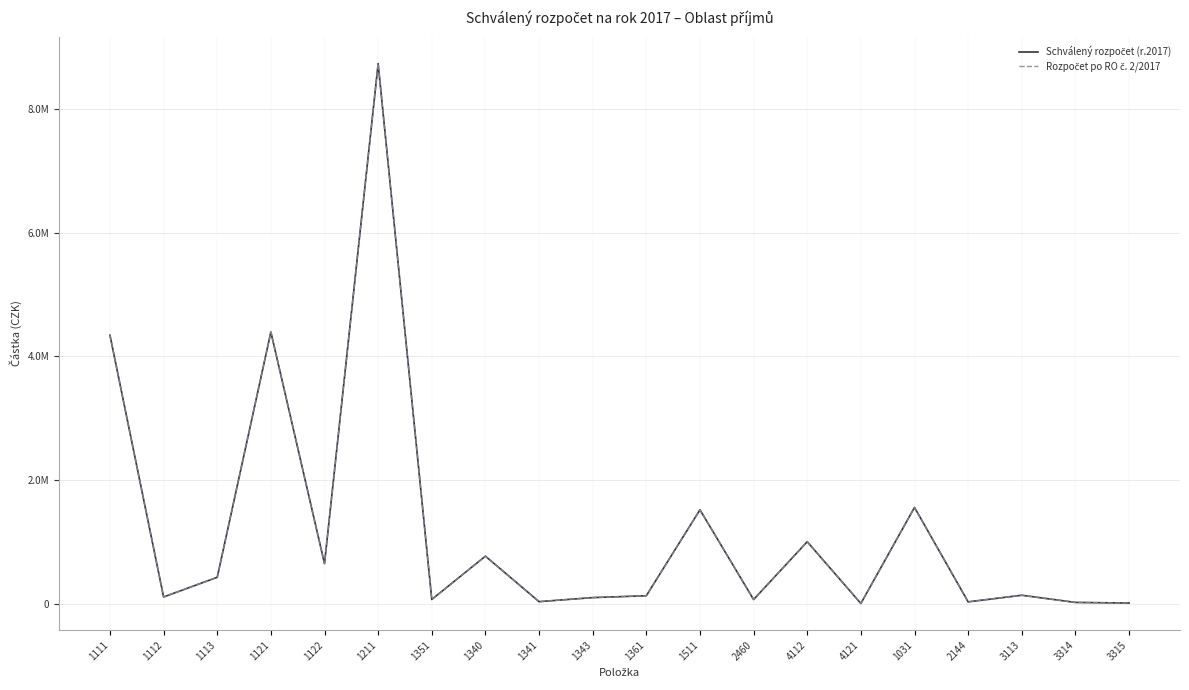

Where is Rozpočet po RO č. 2/2017 nearest to the value 4370695?

1121